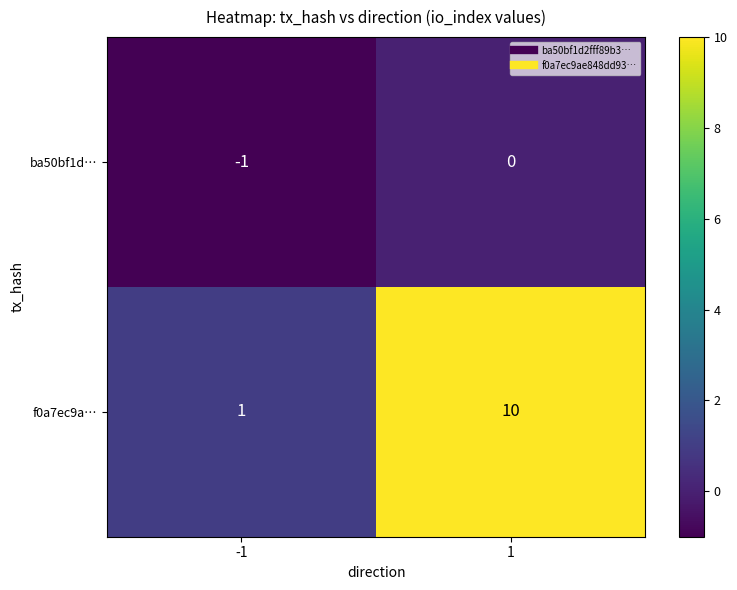

How many data points does each series have?

2